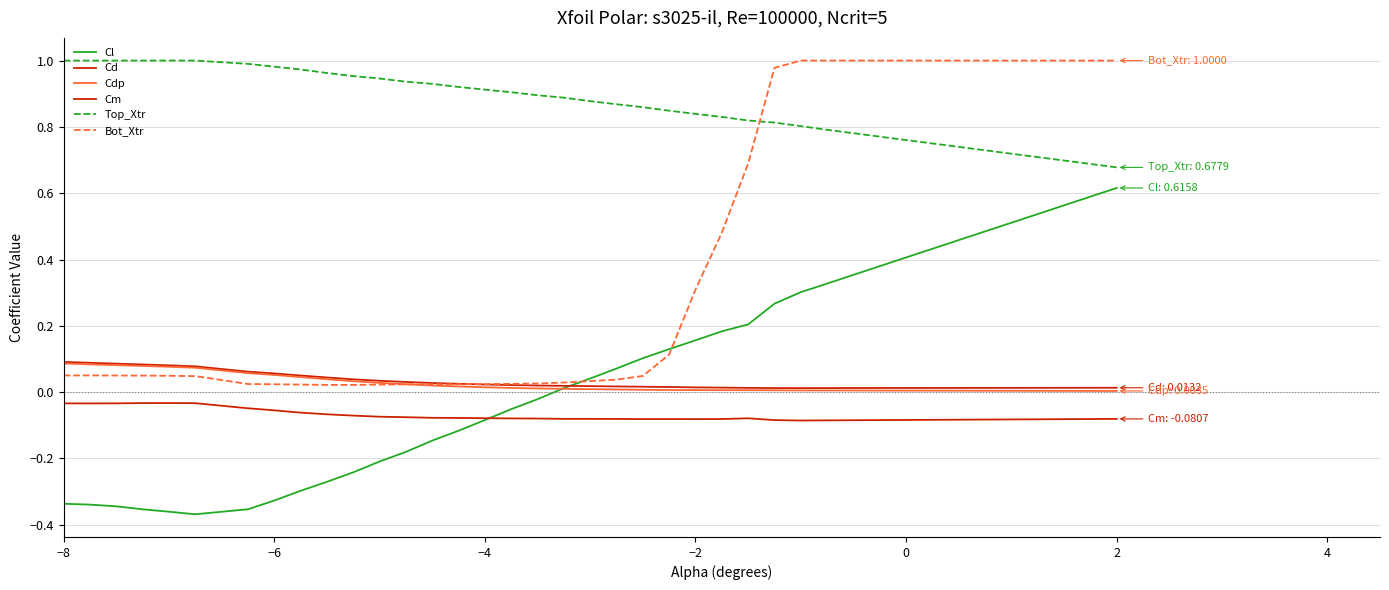

Is this an area chart (filled region under the line)?

No